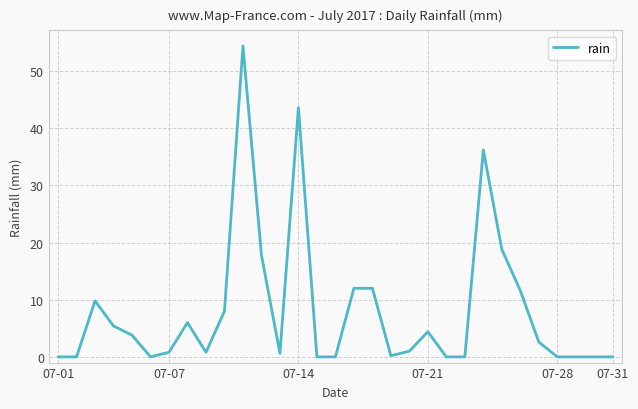

Does the chart display data point markers on the line(s)?

No